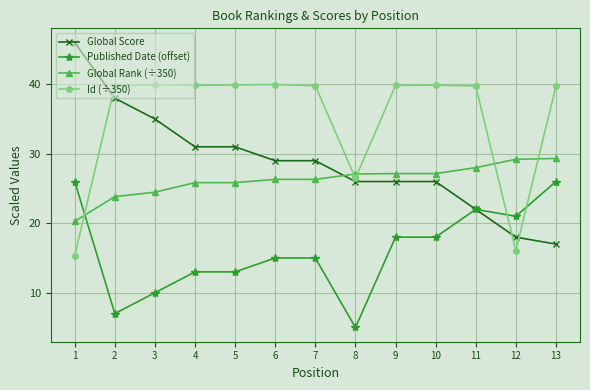

Is it true that Published Date (offset) equals 15.0 at 6?

True